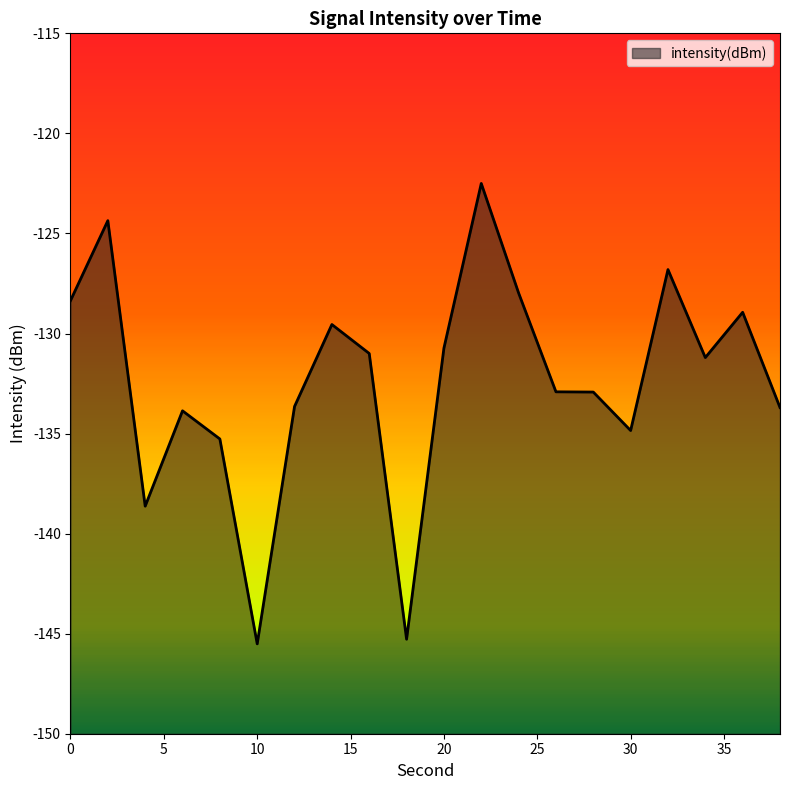

Reading left to right, extract all data points from this chart.

-128.4	-124.4	-138.6	-133.9	-135.3	-145.5	-133.6	-129.6	-131.0	-145.3	-130.7	-122.5	-128.0	-132.9	-132.9	-134.8	-126.8	-131.2	-128.9	-133.7